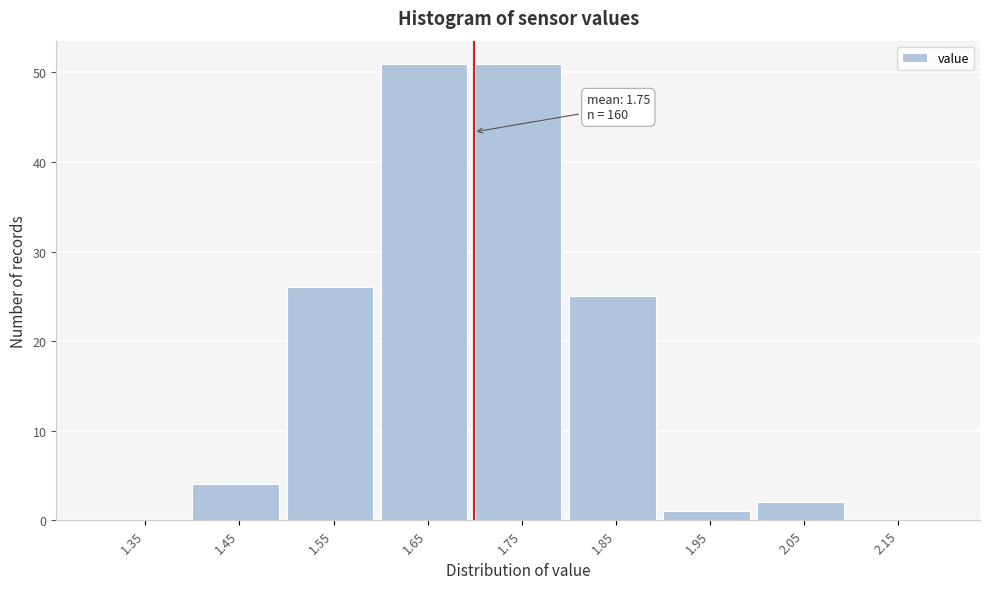

Reading left to right, transcribe all the data shown in this chart.

1.35=0	1.45=4	1.55=26	1.65=51	1.75=51	1.85=25	1.95=1	2.05=2	2.15=0